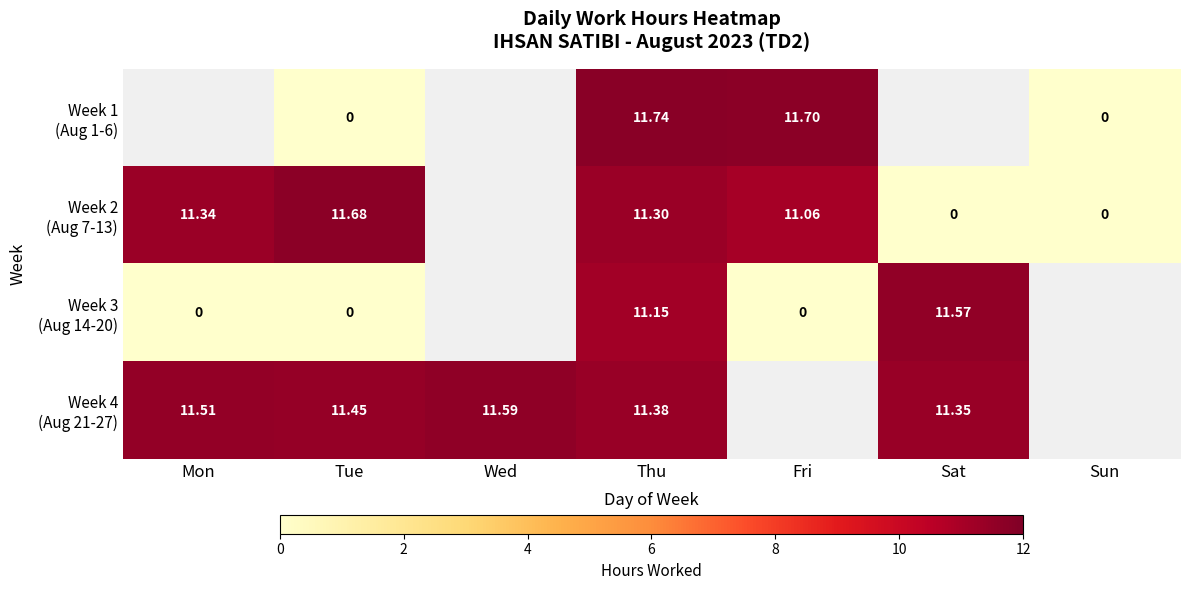

List the series in order of their peak value, highest first.

Week 1 (Aug 1-6), Week 2 (Aug 7-13), Week 4 (Aug 21-27), Week 3 (Aug 14-20)